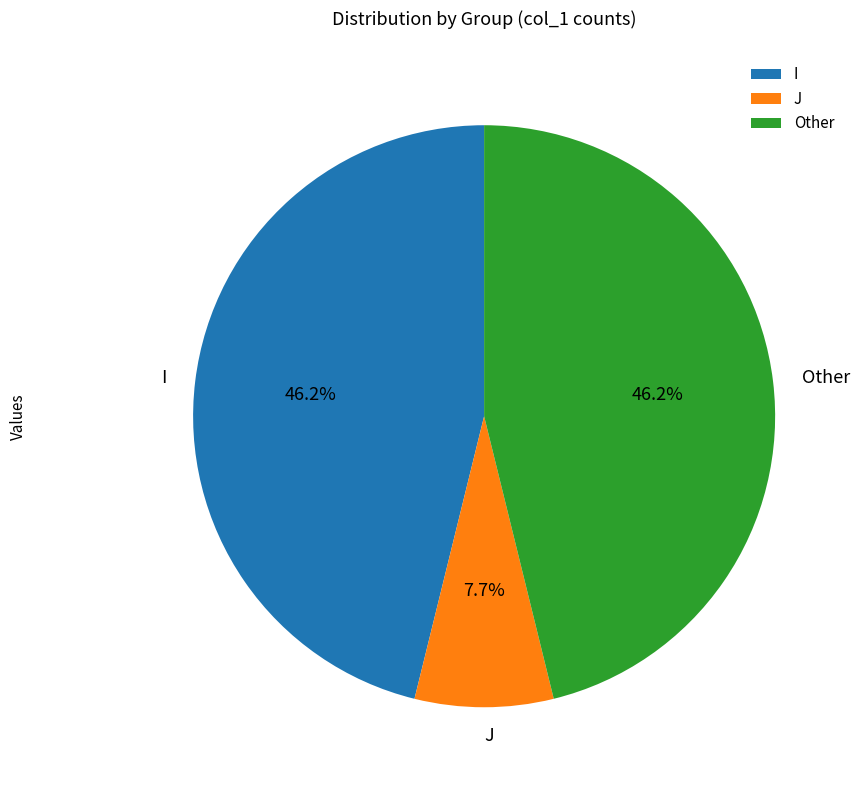

Which has a higher value, J or I?

I